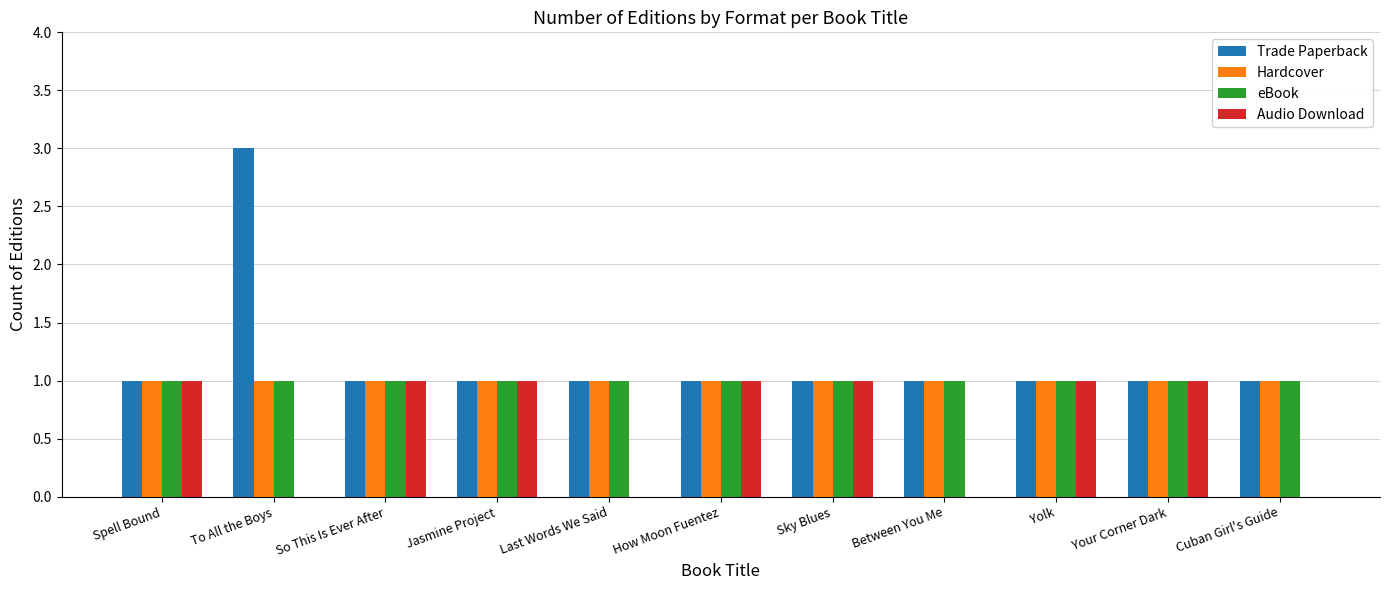

Which series has the largest total across all categories?

Trade Paperback